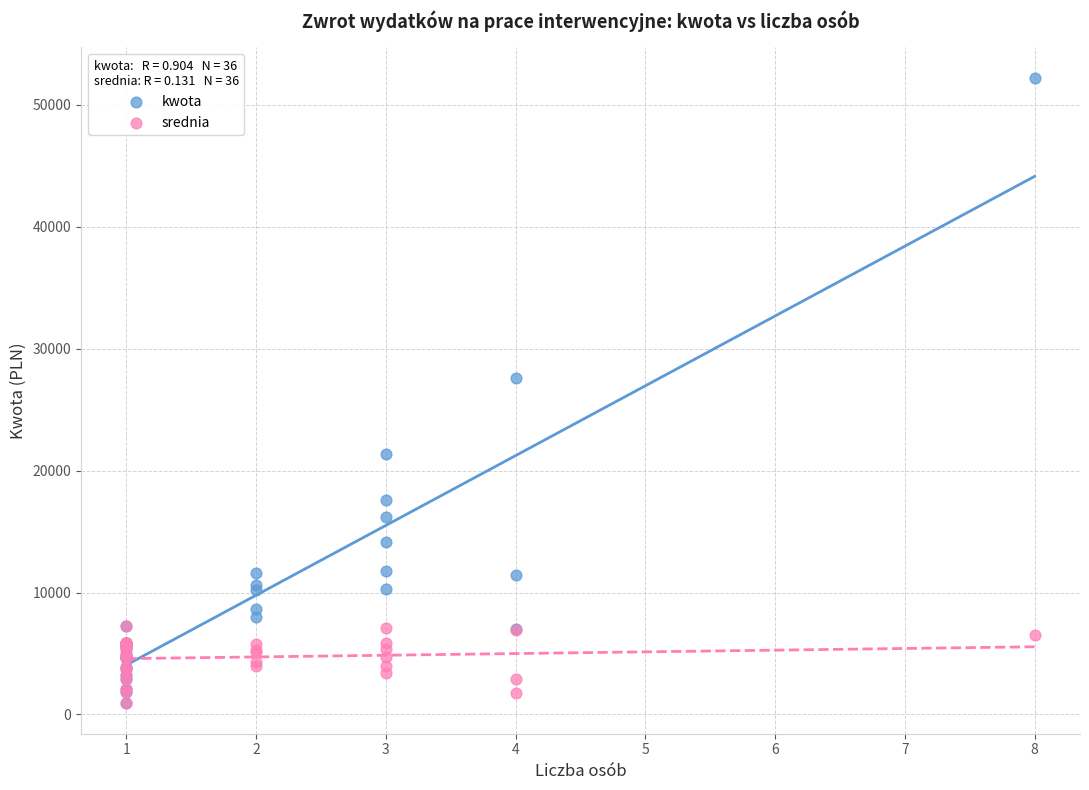

In the kwota series, what Y value is closest to 26581?

27582.0